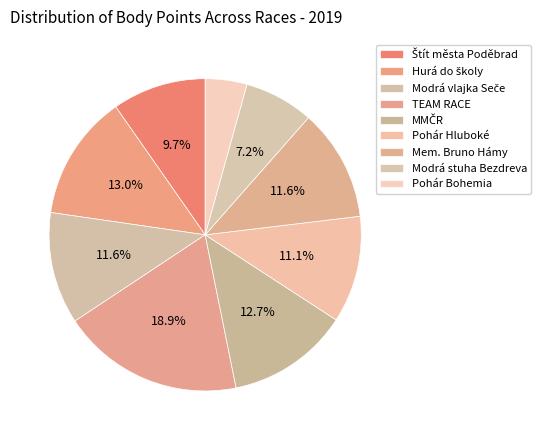

Which slice is the largest?

TEAM RACE